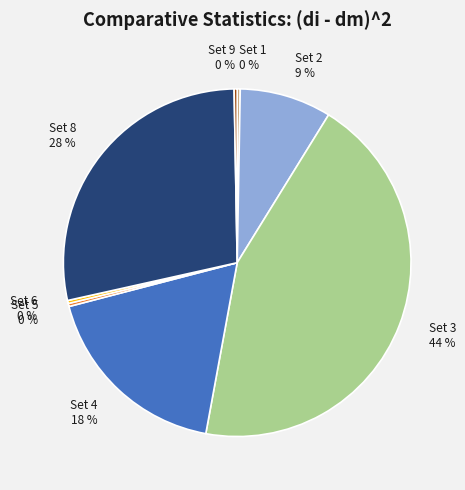

To the nearest percent, what is the difference between the largest and smallest slice percentages?

44%